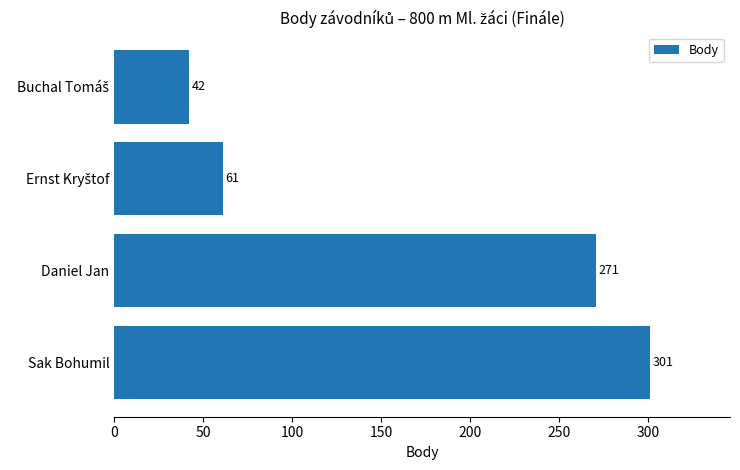

What is the change in value from Sak Bohumil to Daniel Jan?

-30